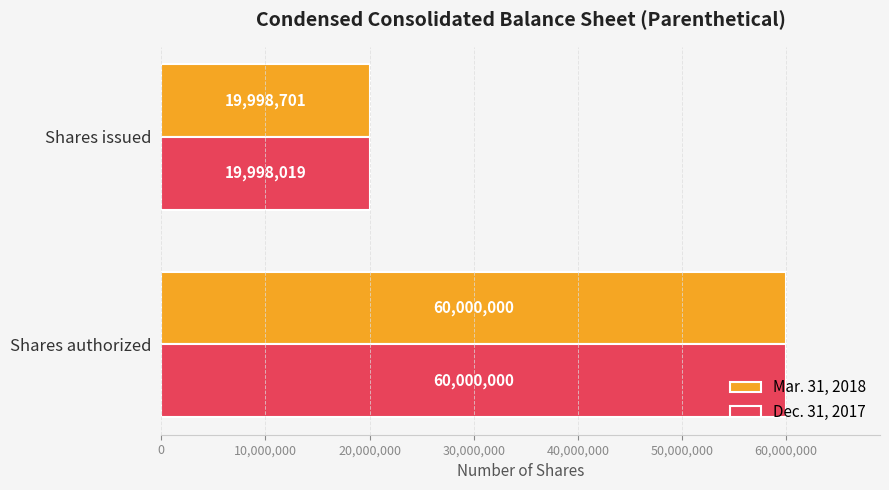

Which series has the largest range (max minus min)?

Dec. 31, 2017